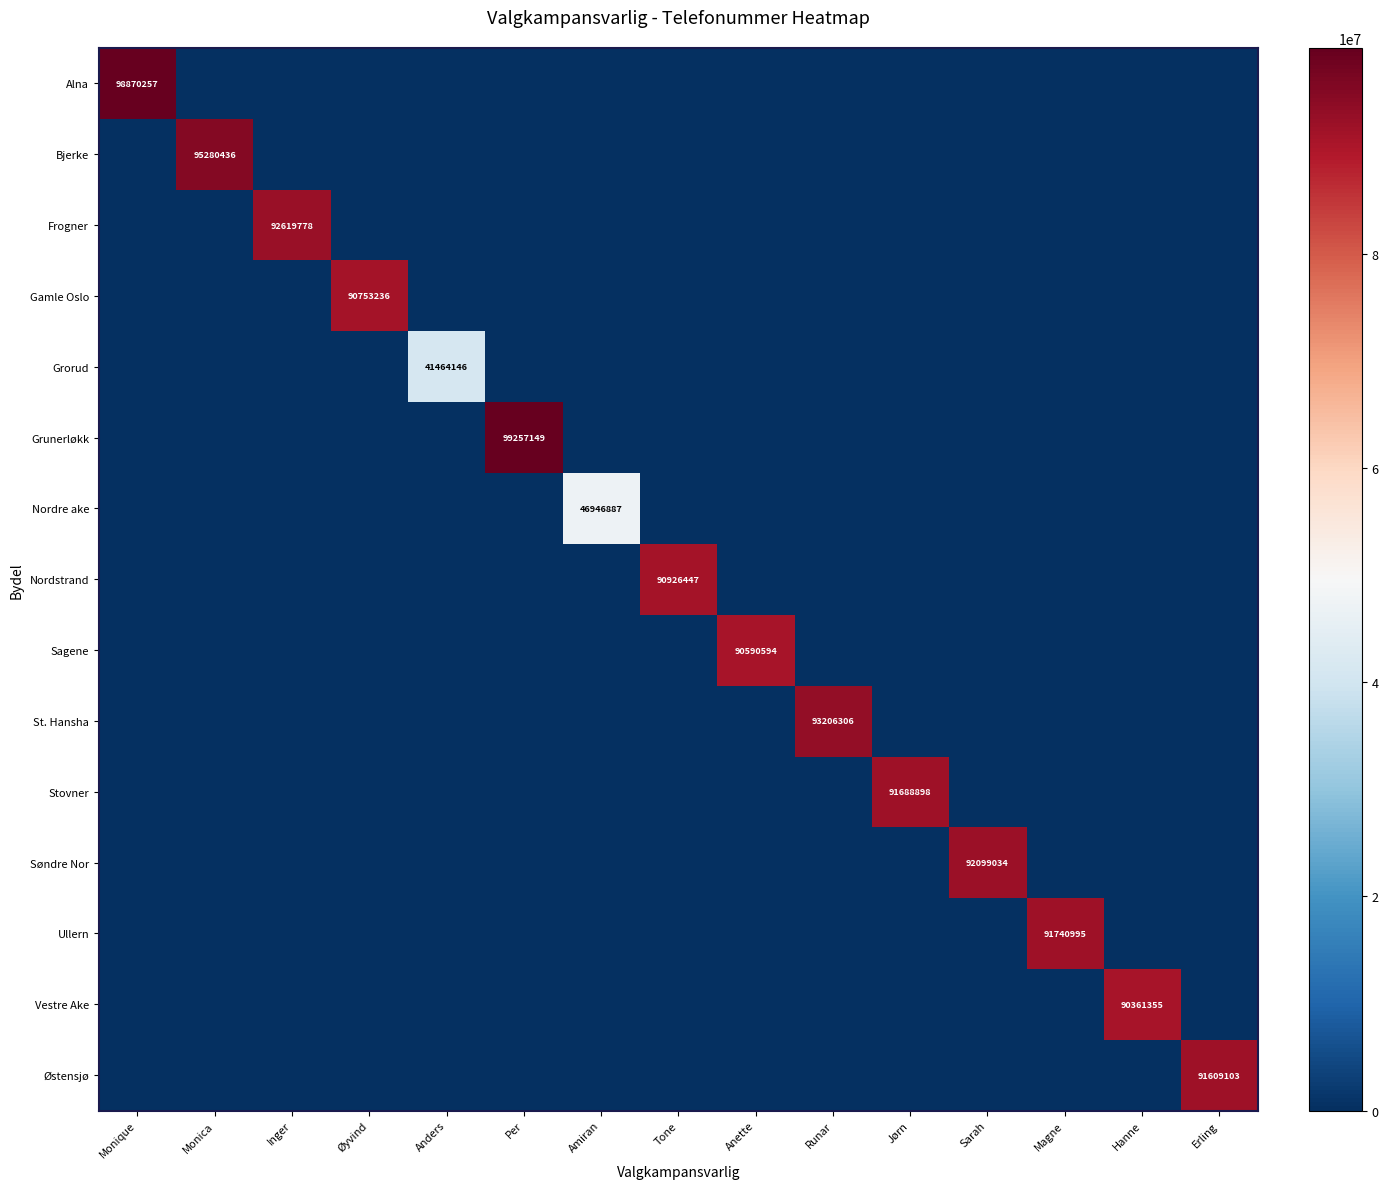

The value of Grorud at Anders is 61933679. True or false?

False